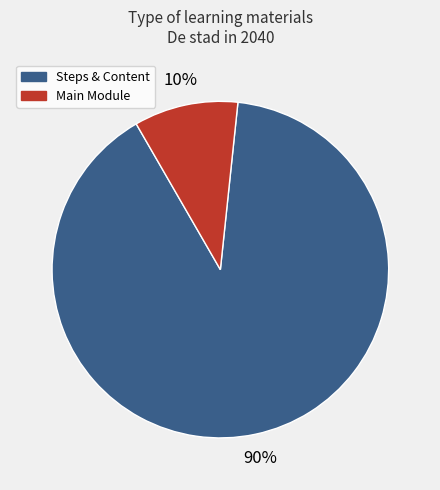

Does any single category account for the majority?

Yes